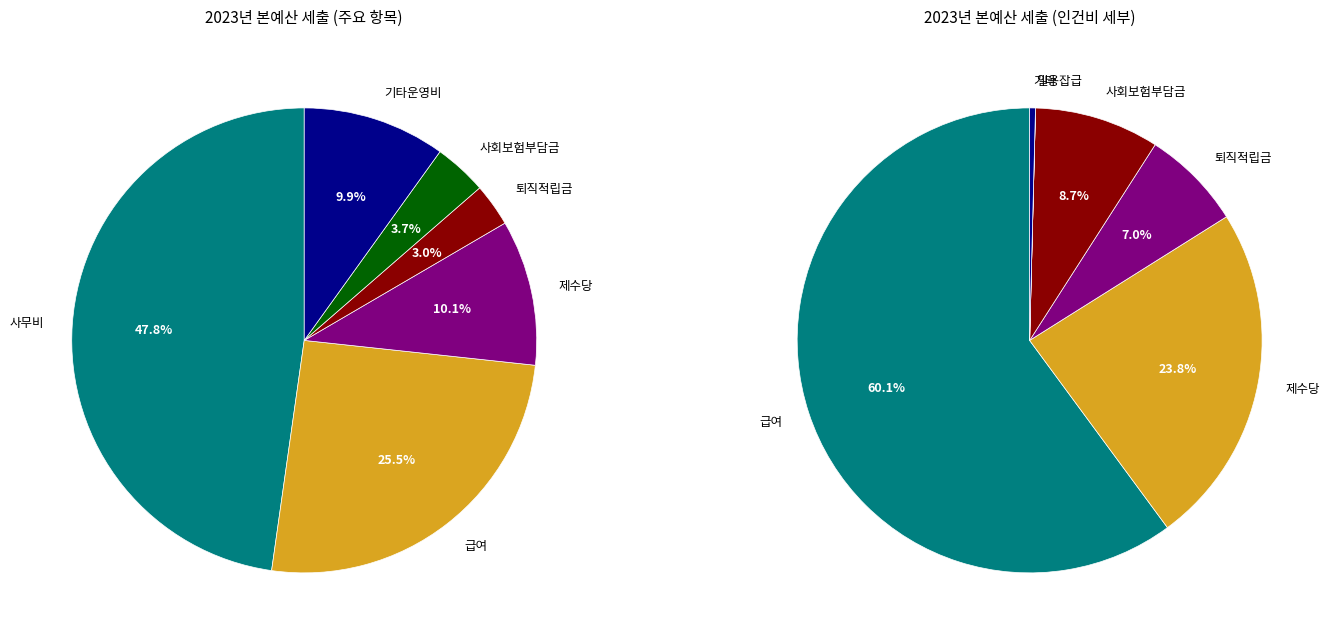

What is the ratio of the value at 인건비 to the value at 사무비?

0.9